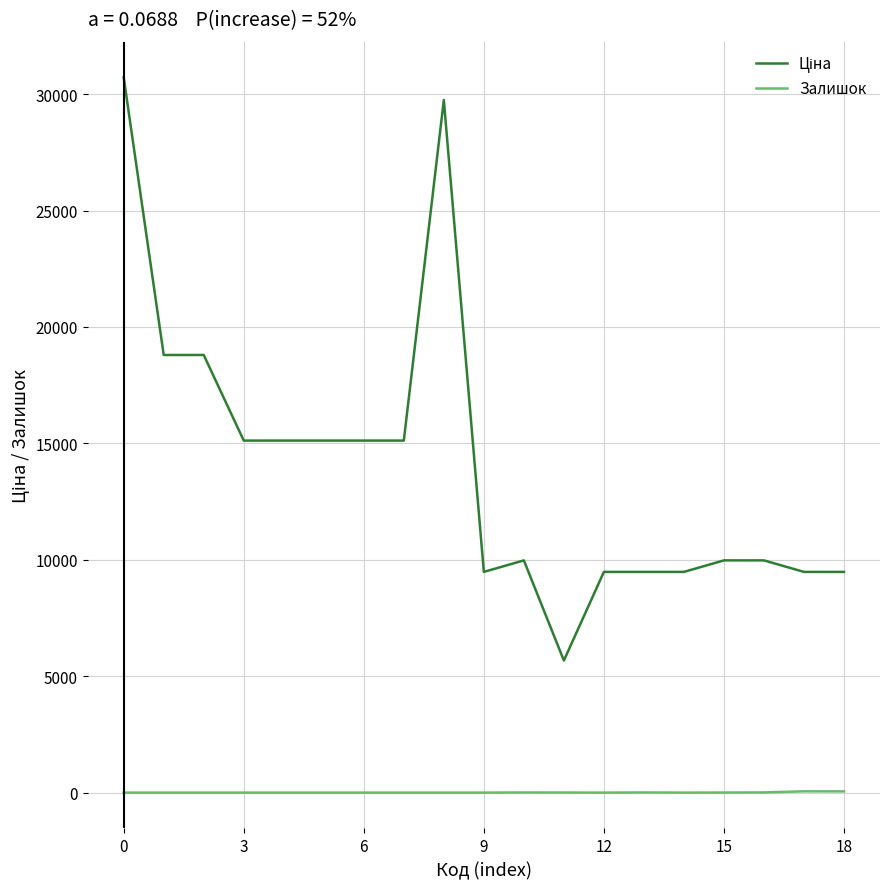

In Ціна, how many points are lower than both neighbors (excluding endpoints)?

2